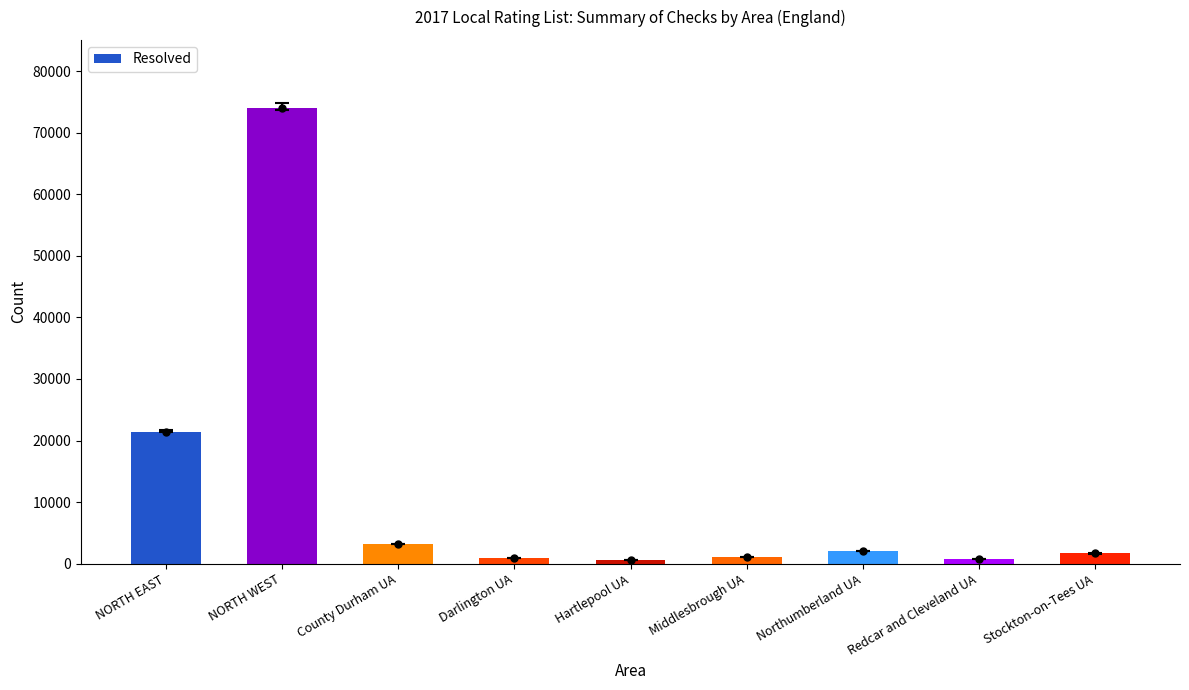

Is it true that the value at Northumberland UA is 1990?

True